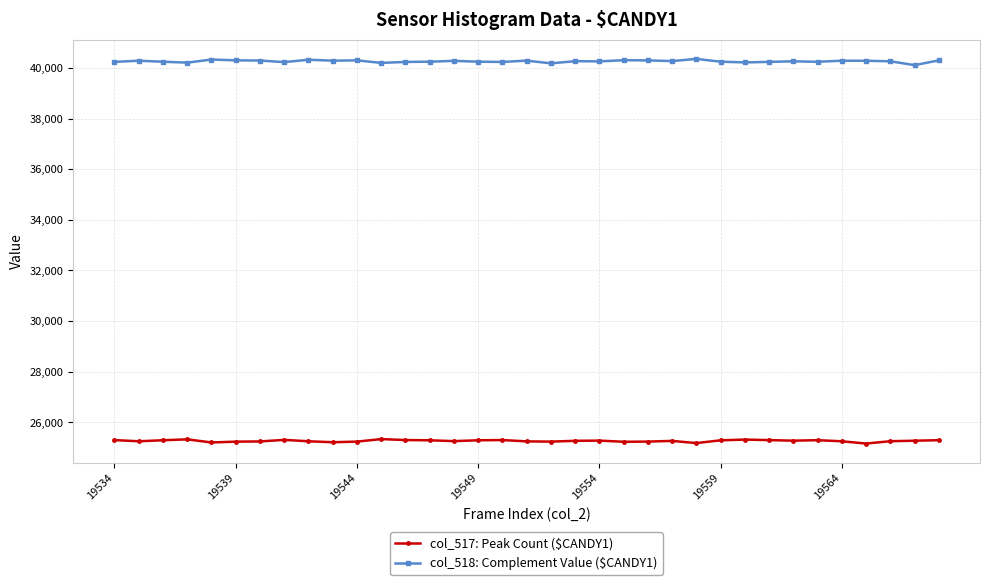

In col_517: Peak Count ($CANDY1), how many points are lower than both neighbors (excluding endpoints)?

9